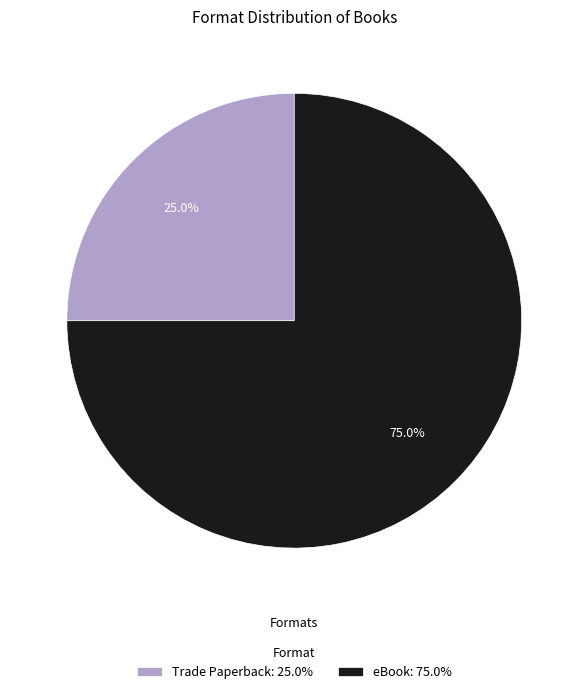

Does Trade Paperback represent more than half of the total?

No